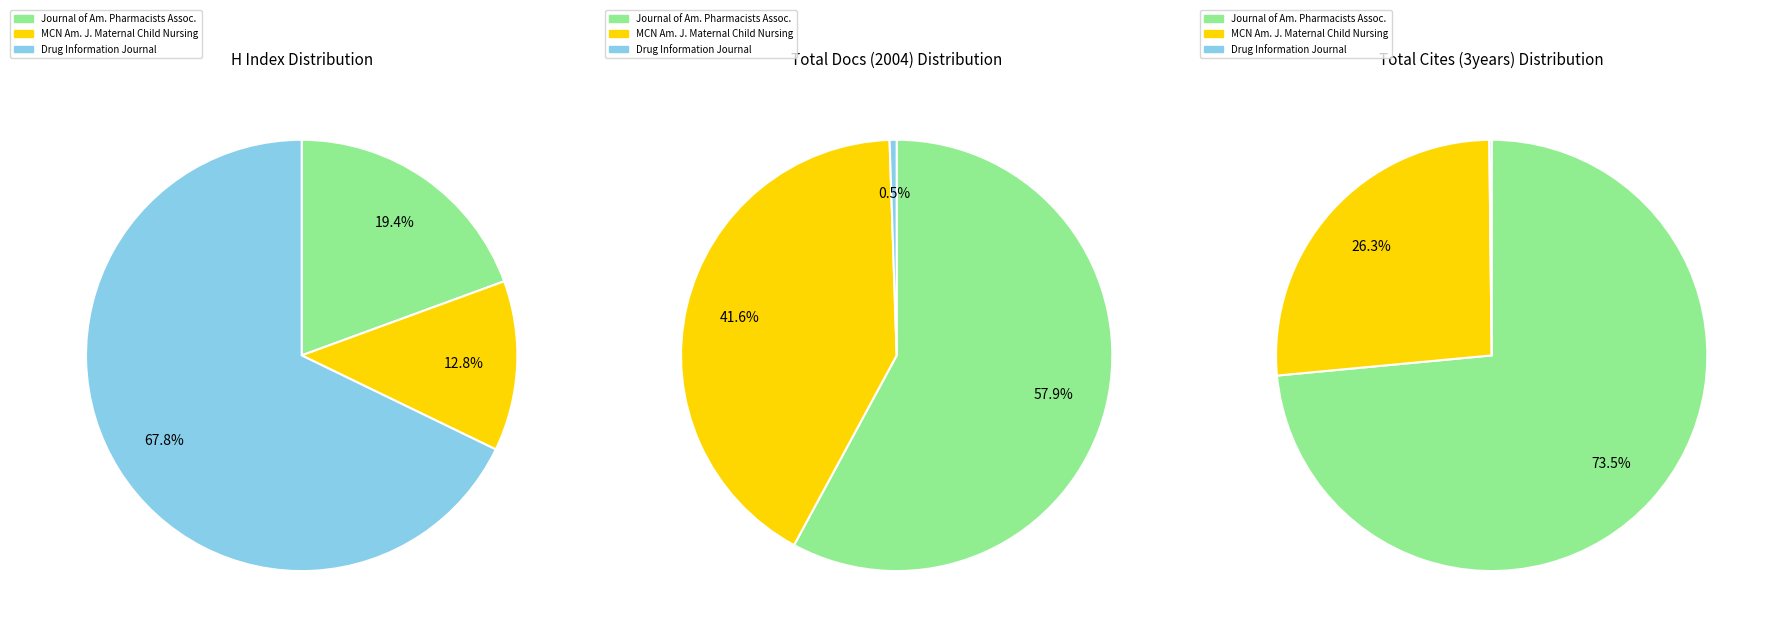

Is there any slice that represents more than half of the pie?

Yes